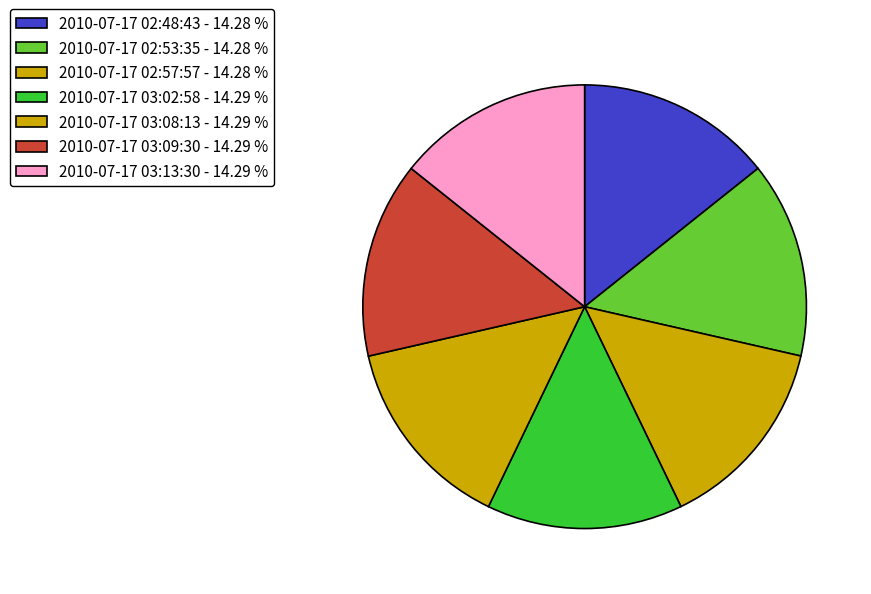

Rank the categories by value from lowest to highest.

2010-07-17 02:48:43, 2010-07-17 02:53:35, 2010-07-17 02:57:57, 2010-07-17 03:02:58, 2010-07-17 03:08:13, 2010-07-17 03:09:30, 2010-07-17 03:13:30